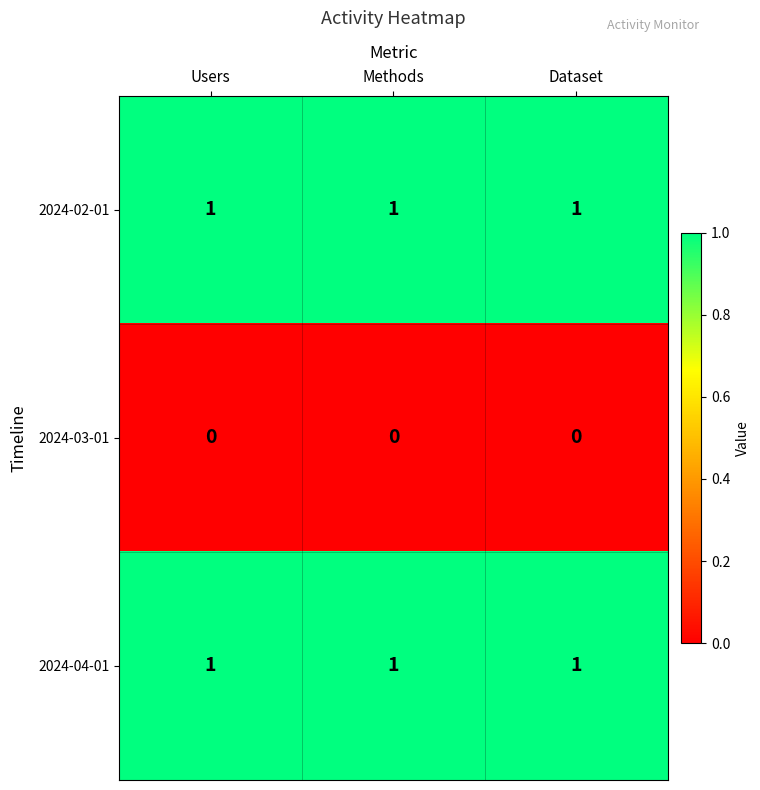

Is it true that 2024-02-01 equals 1 at Methods?

True